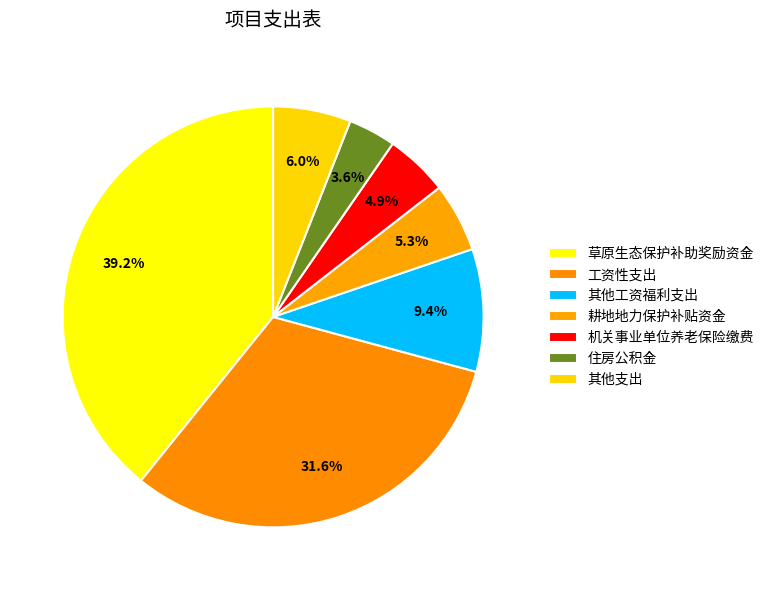

Which slice is the largest?

草原生态保护补助奖励资金